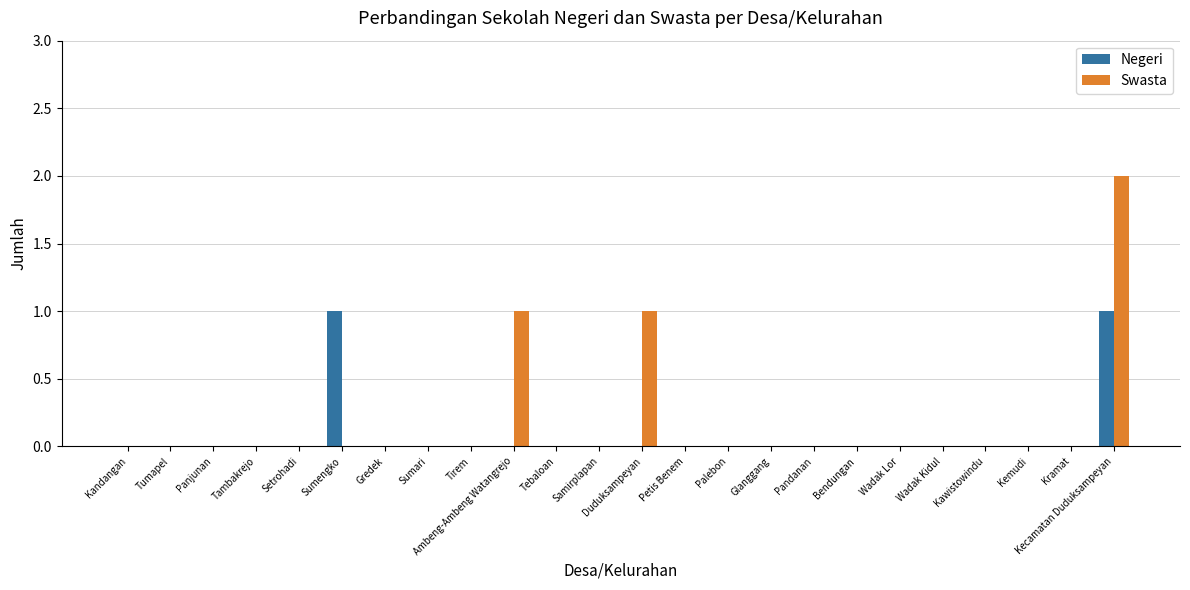

Between Wadak Kidul and Kecamatan Duduksampeyan, which series saw the biggest shift?

Swasta